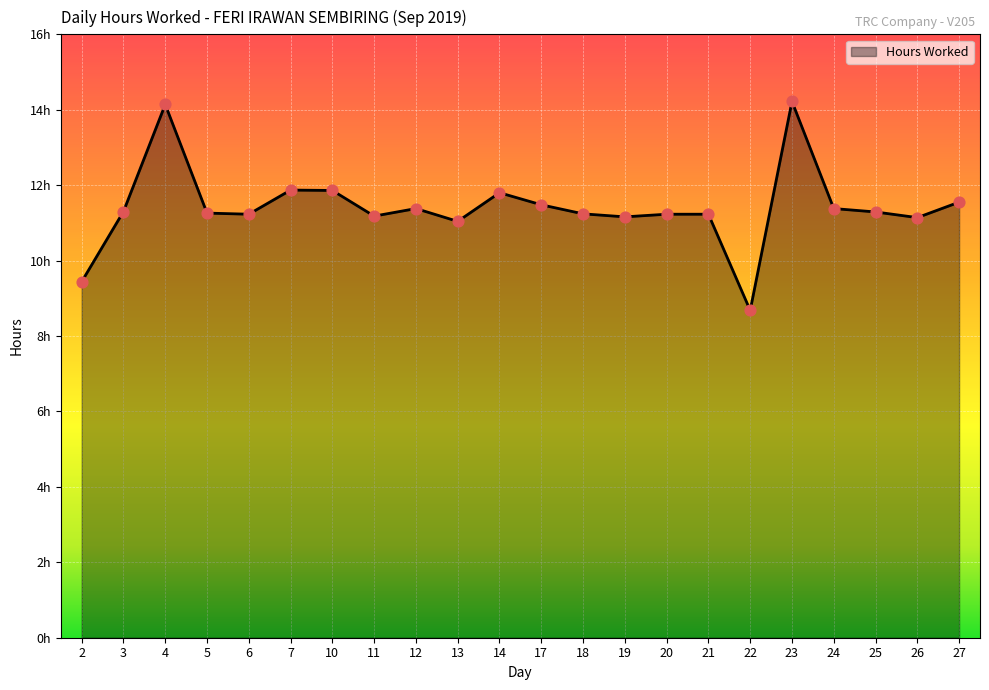

Does the chart have visible grid lines?

Yes